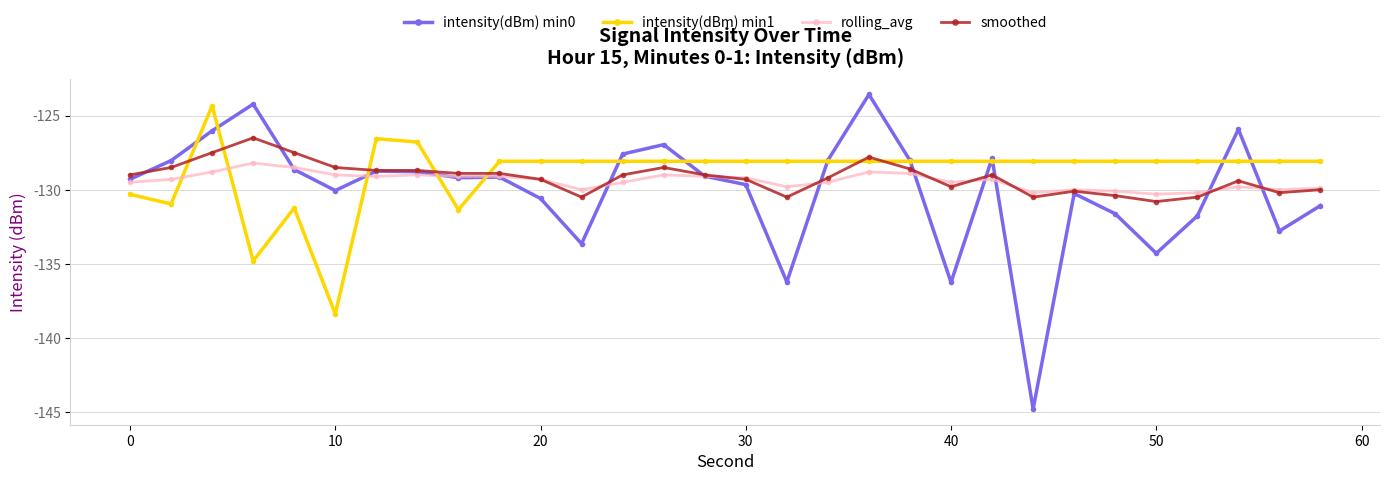

What are all the series names shown in the legend?

intensity(dBm) min0, intensity(dBm) min1, rolling_avg, smoothed